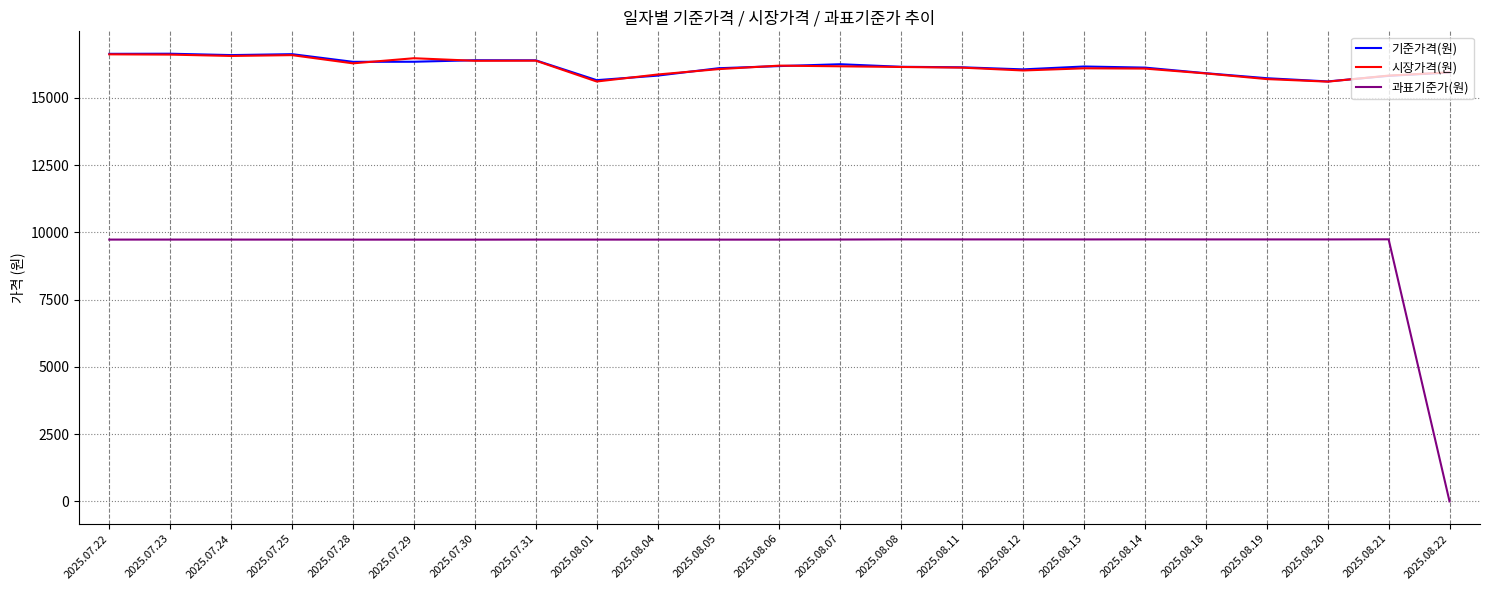

What is the spread (max minus min) of values at 2025.08.01?

5927.0